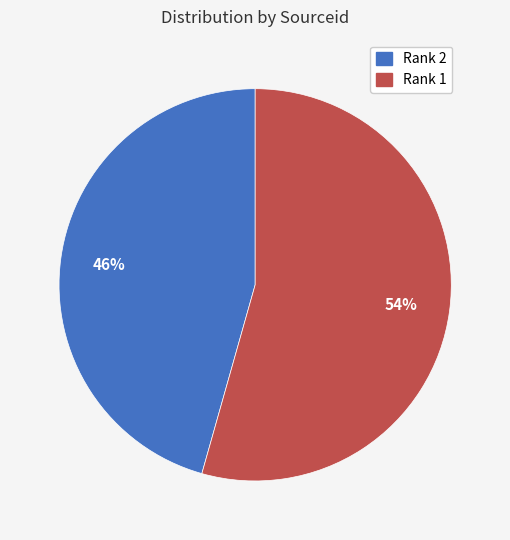

Is there any slice that represents more than half of the pie?

Yes